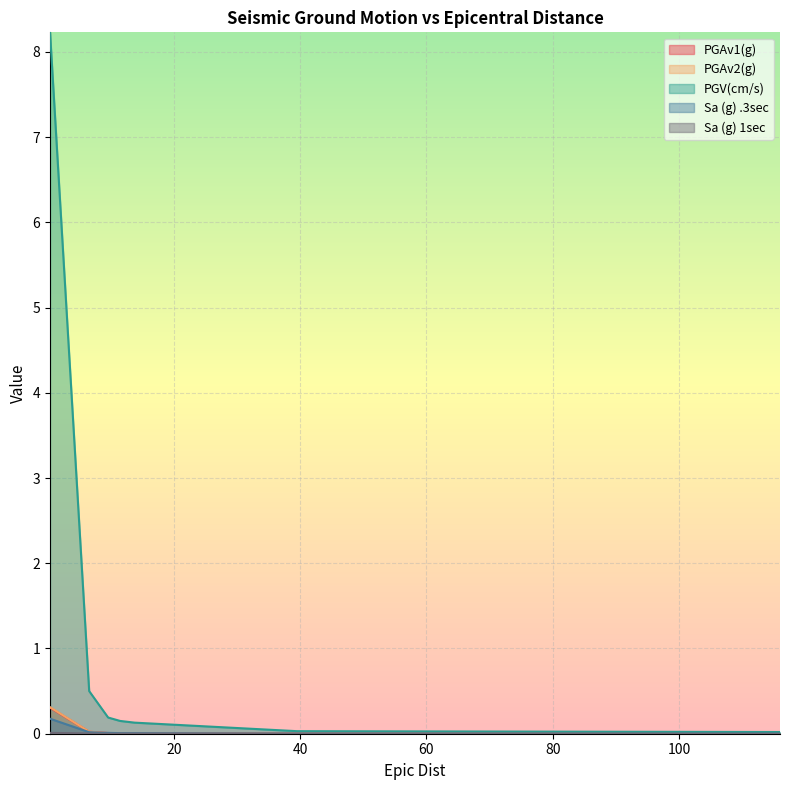

True or false: PGAv2(g) has more than 2 interior local peaks.

False